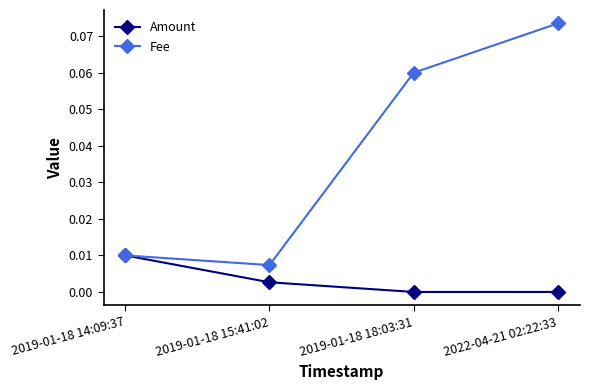

Rank the series by their average value, from lowest to highest.

Amount, Fee